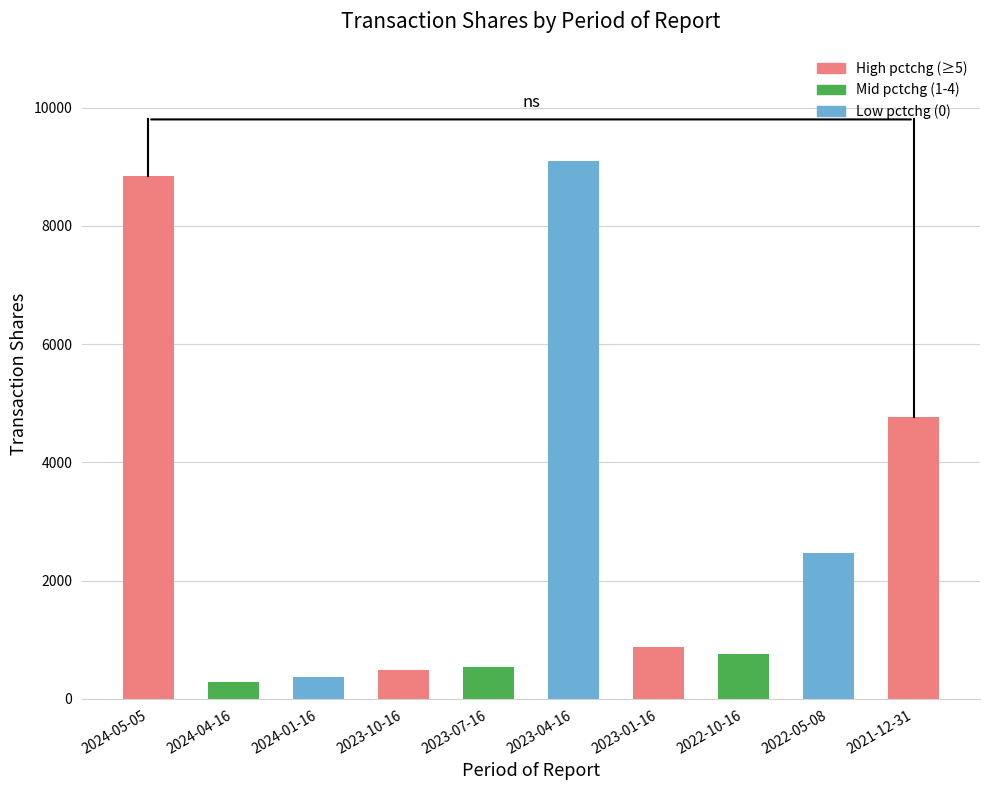

What is the greatest value displayed?

9093